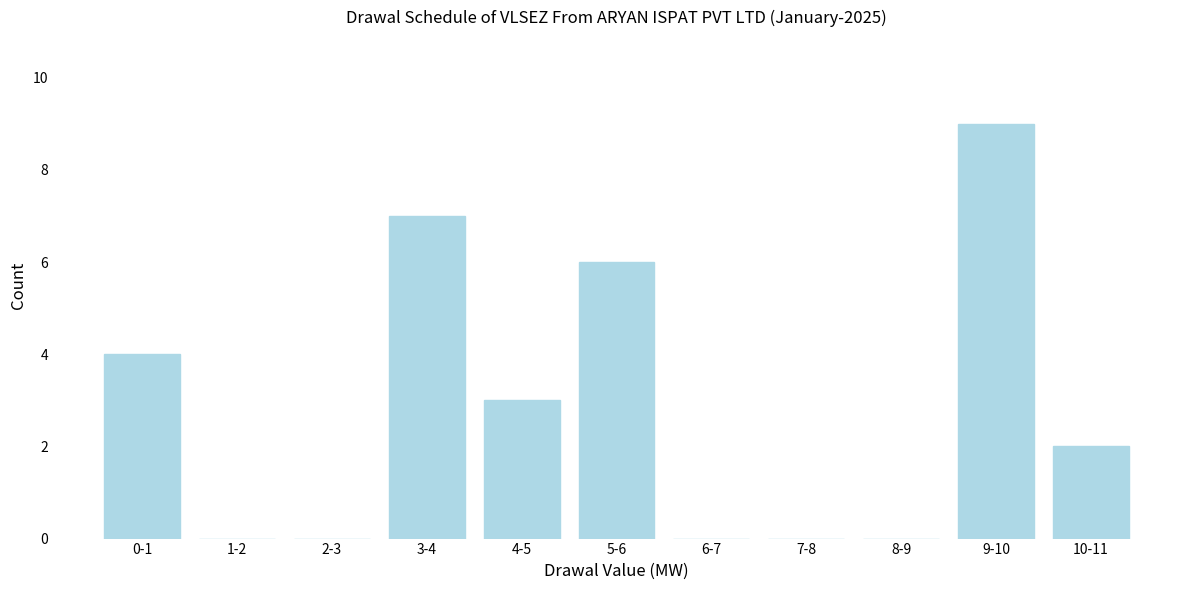

Reading left to right, what are all the values shown in this chart?

0-1=4	1-2=0	2-3=0	3-4=7	4-5=3	5-6=6	6-7=0	7-8=0	8-9=0	9-10=9	10-11=2